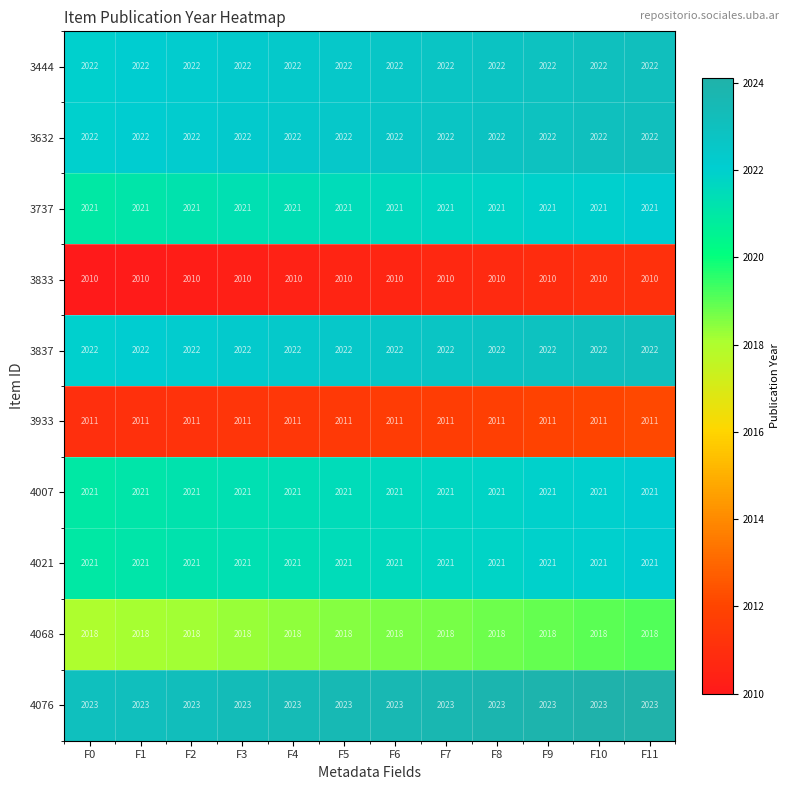

What is the highest value of the 3444 series?

2022